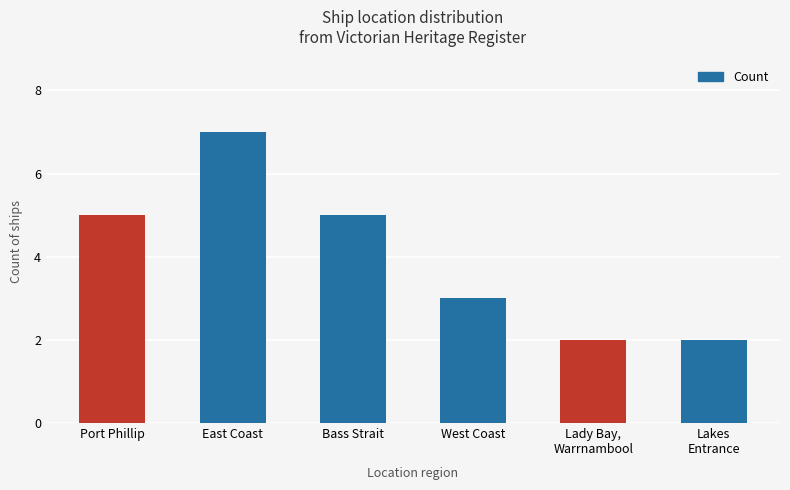

Are the bars horizontal?

No